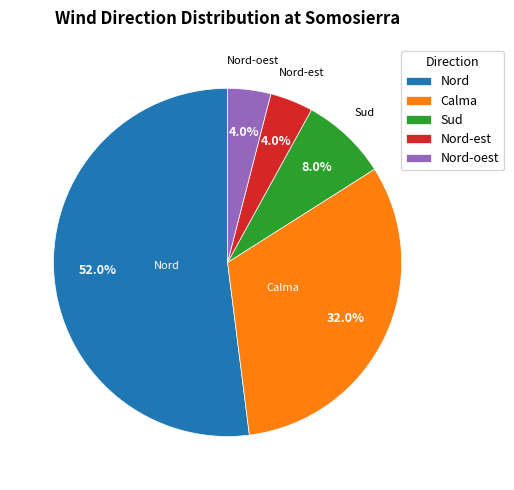

What is the largest slice in the pie chart?

Nord